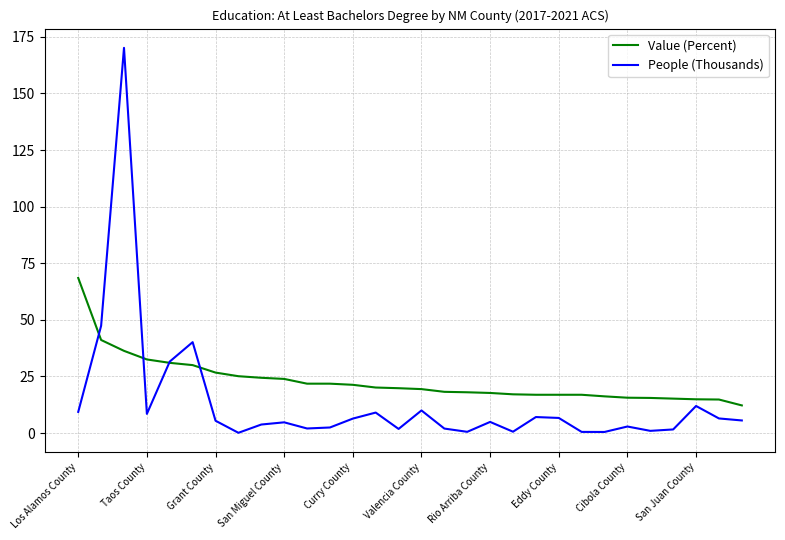

Rank the series by their average value, from highest to lowest.

Value (Percent), People (Thousands)